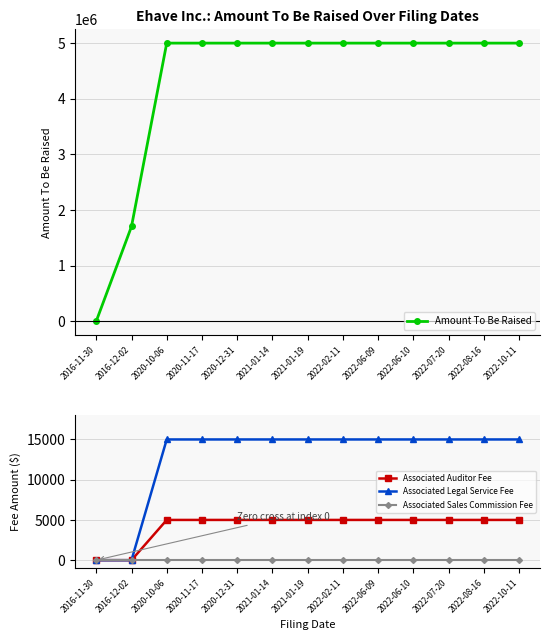

Is this an area chart (filled region under the line)?

No